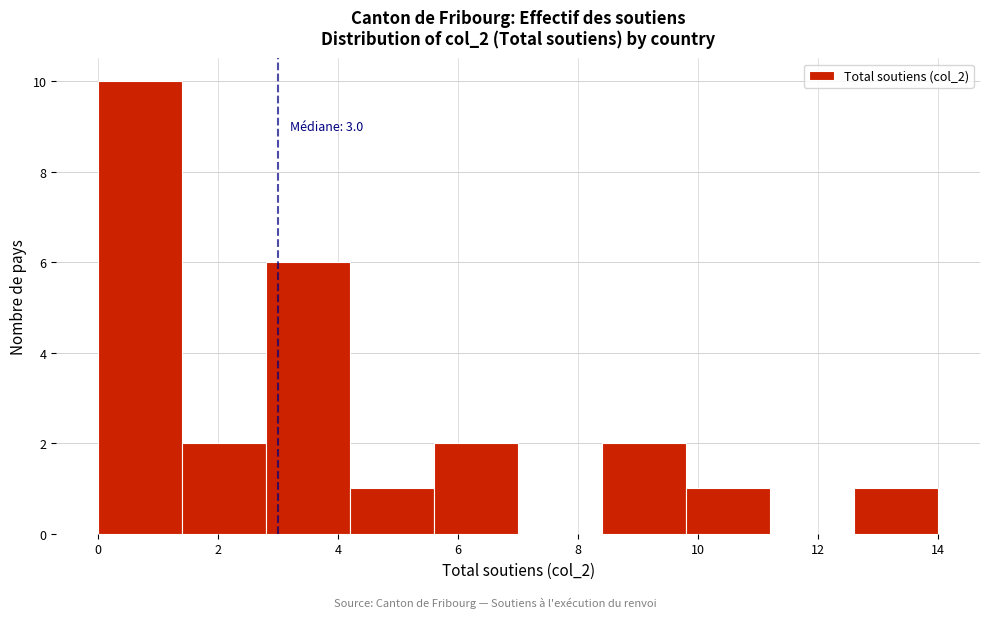

Over which range of the x-axis is the bar tallest?

0.0 to 1.4